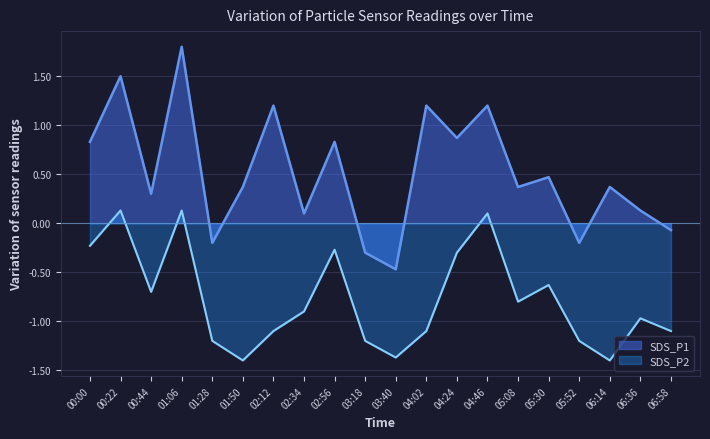

How many distinct data groups are displayed?

2